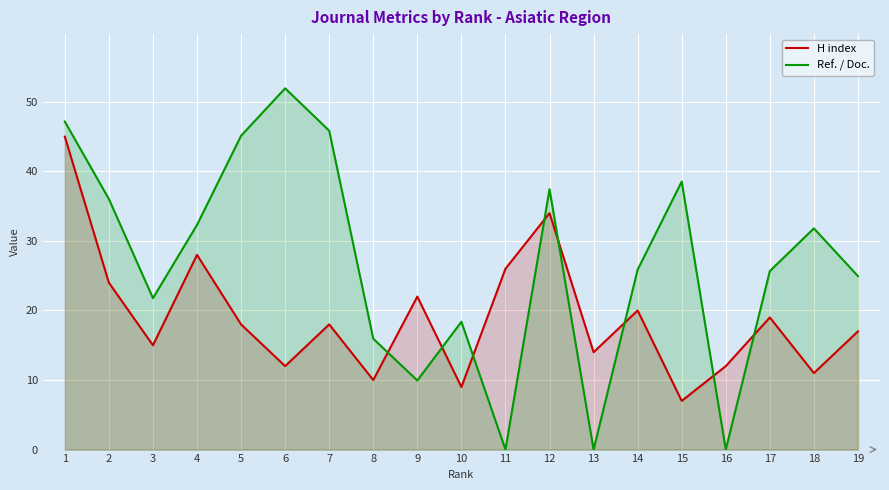

The value of Ref. / Doc. at 11 is 0.0. True or false?

True